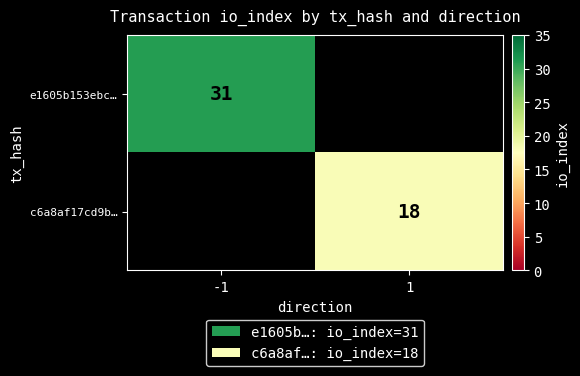

Is it true that e1605b153ebc… equals 42 at -1?

False